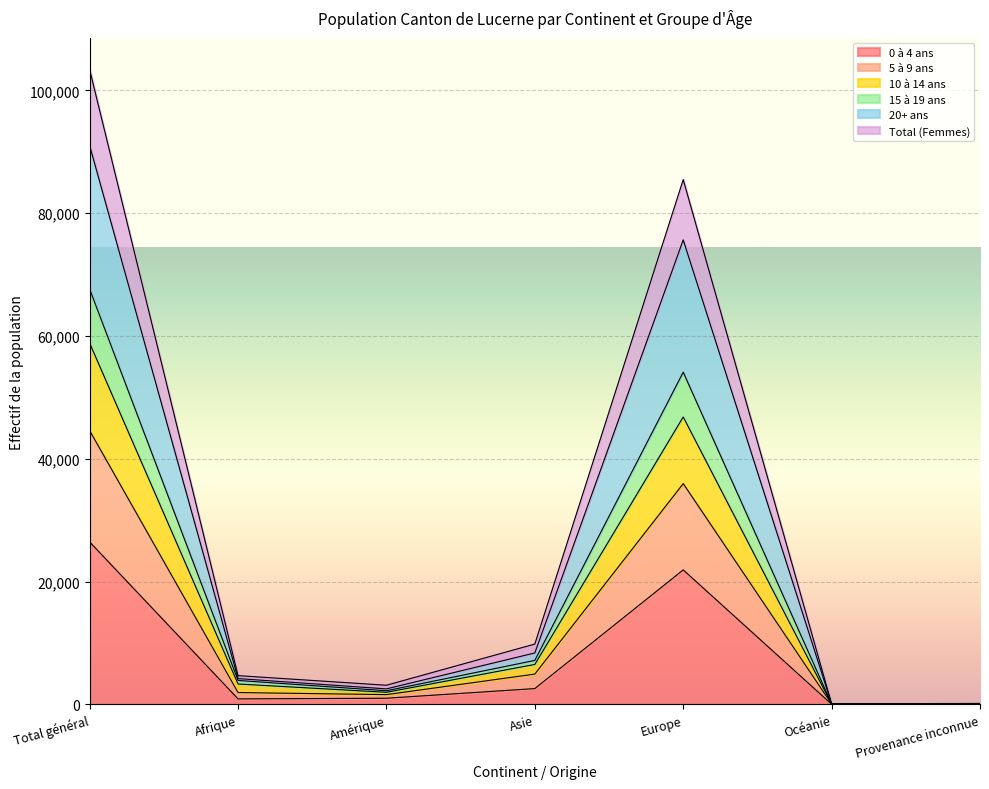

How many values in the 0 à 4 ans series are below 1009?

3